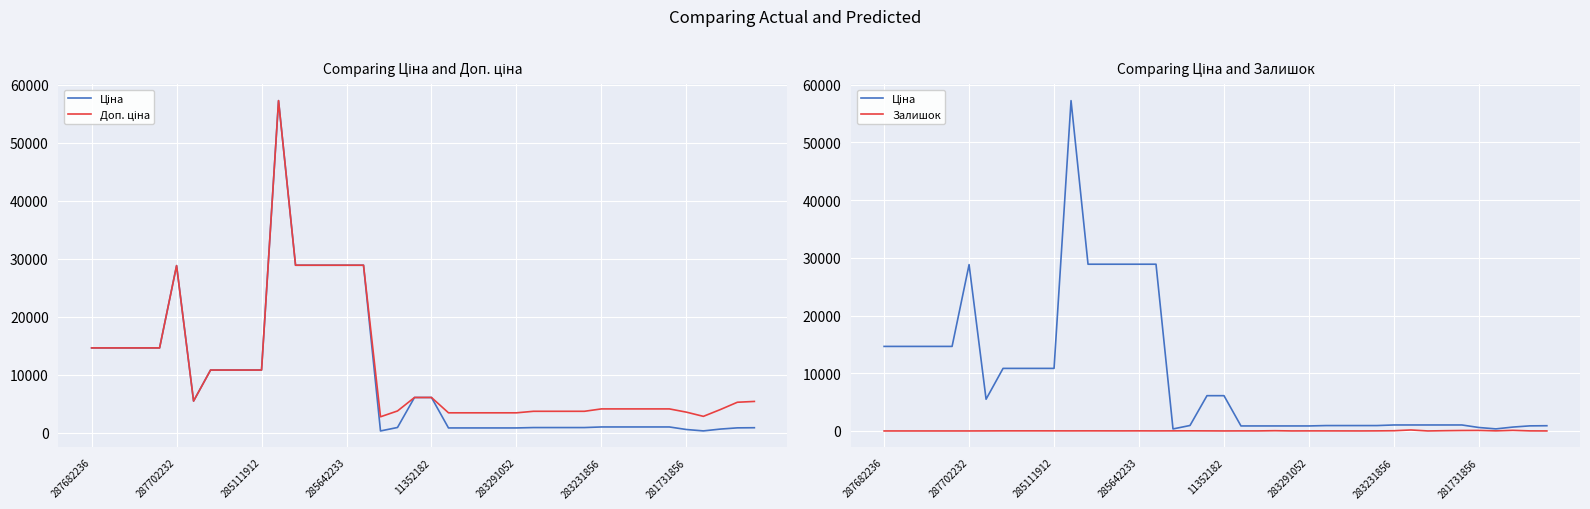

Where is Залишок nearest to the value 86?

34